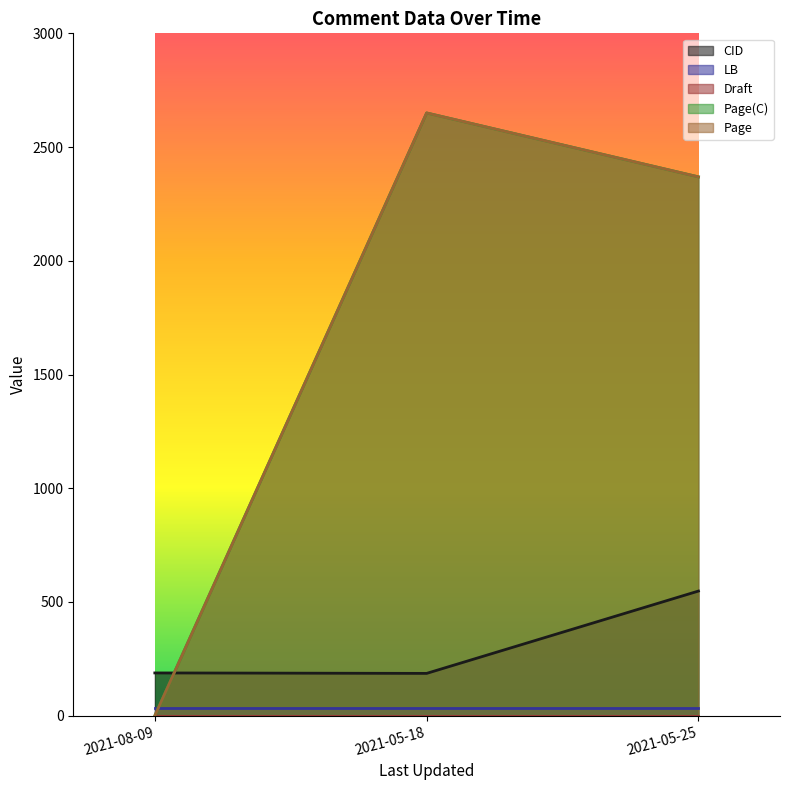

What is the label of the 2nd point from the left?

2021-05-18